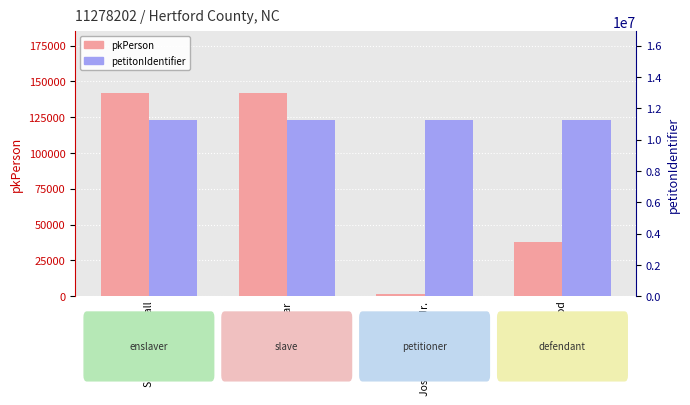

At how many categories does at least one series exceed 9578661?

4